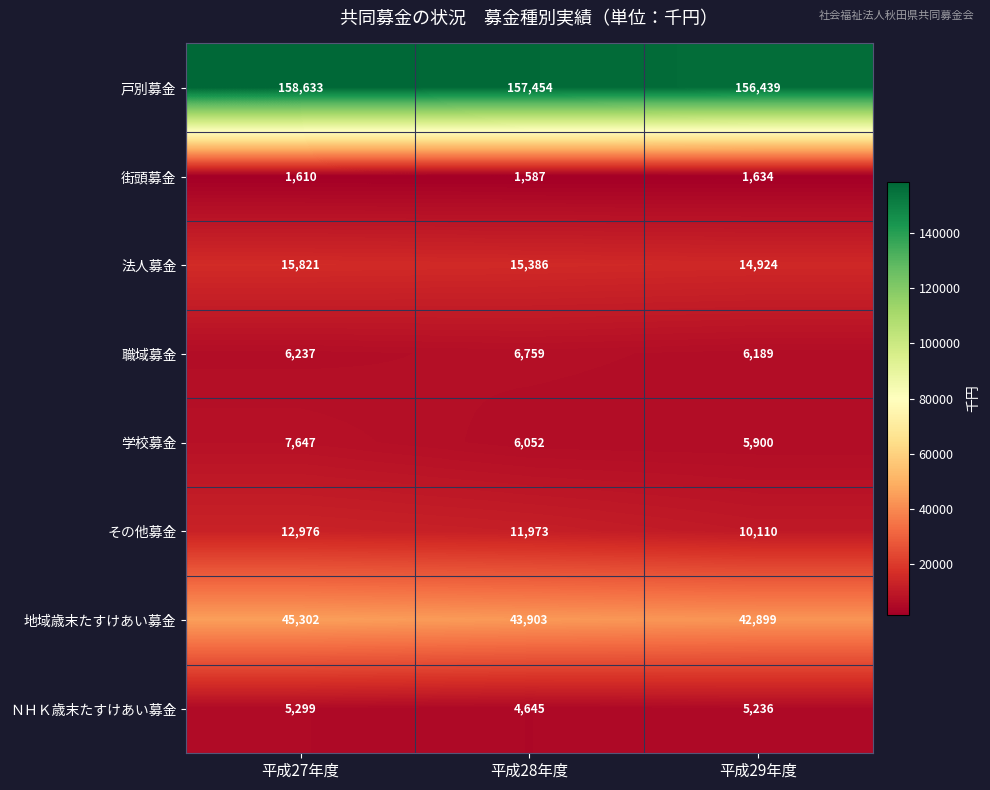

At which label does 地域歳末たすけあい募金 first exceed 43903?

平成27年度